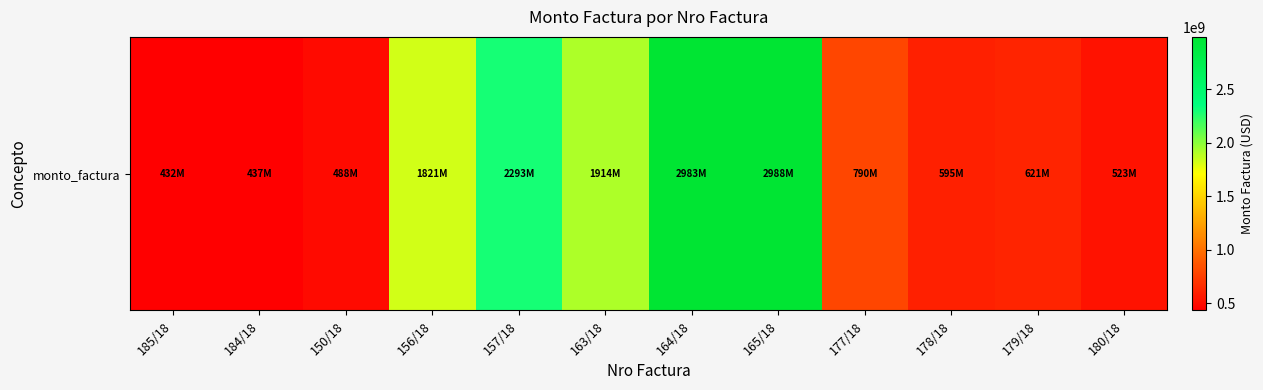

How many values are below 789902570?

6